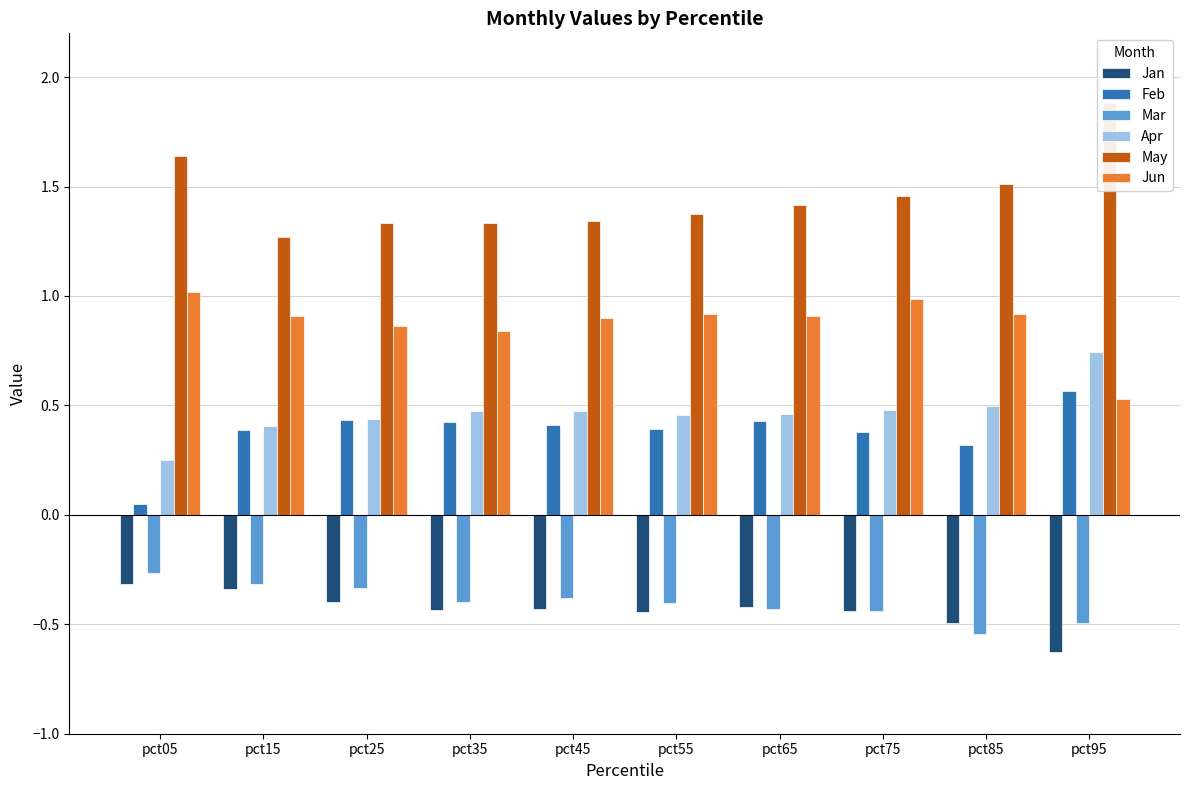

Is it true that Jun equals 0.2 at pct05?

False